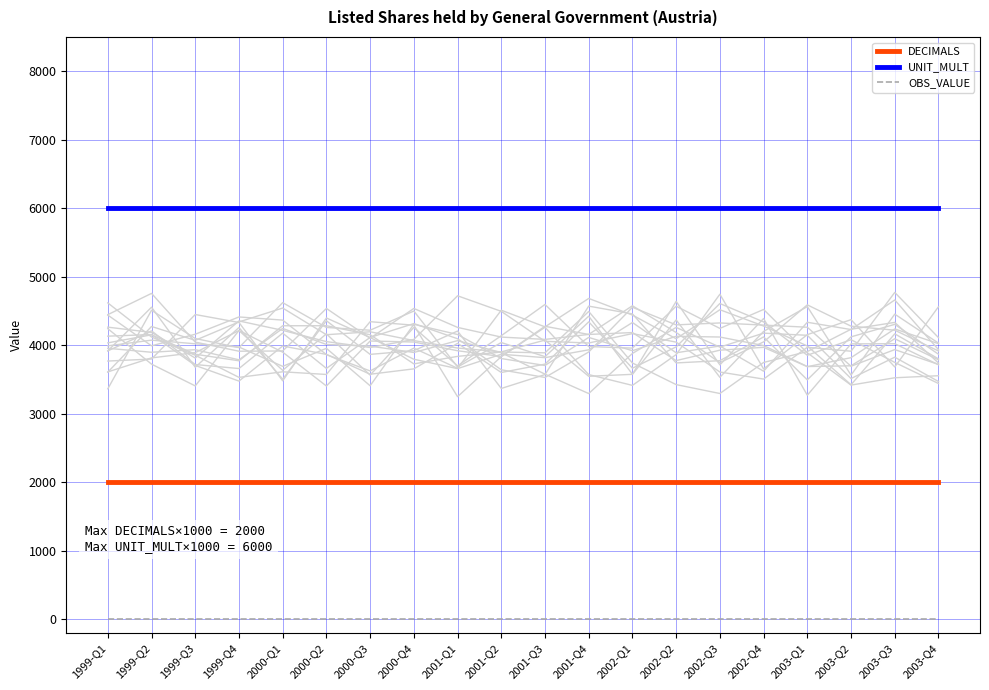

Which has a higher value, 2000-Q4 or 2003-Q1?

2000-Q4